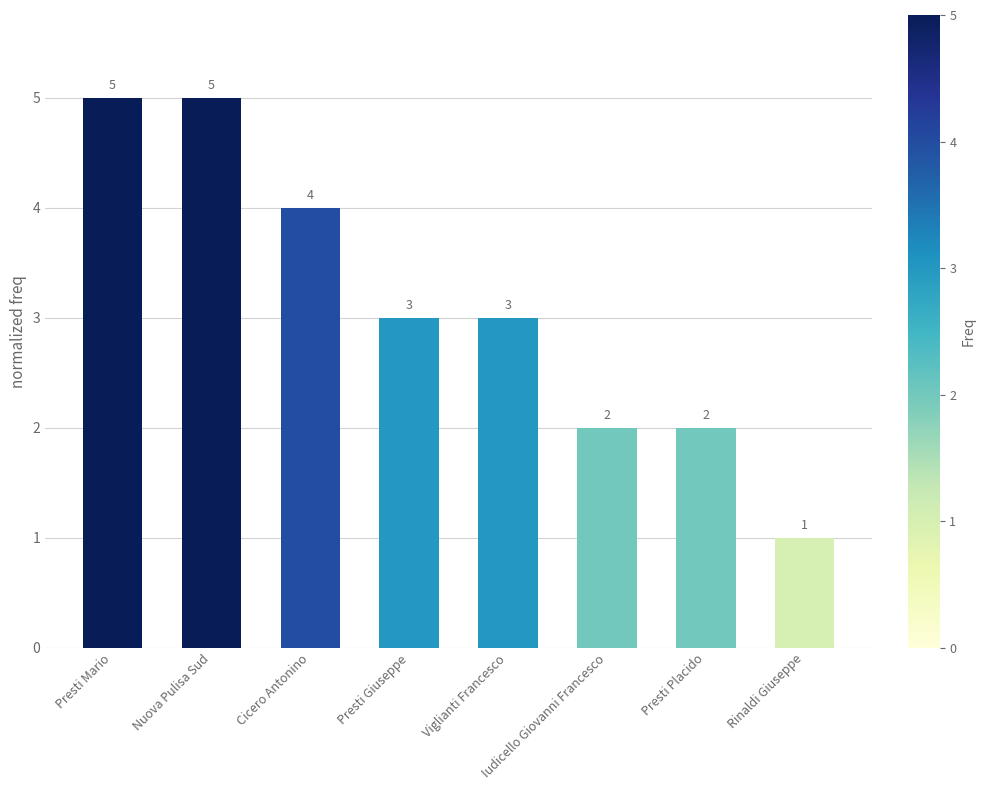

The value at Viglianti Francesco is 1. True or false?

False